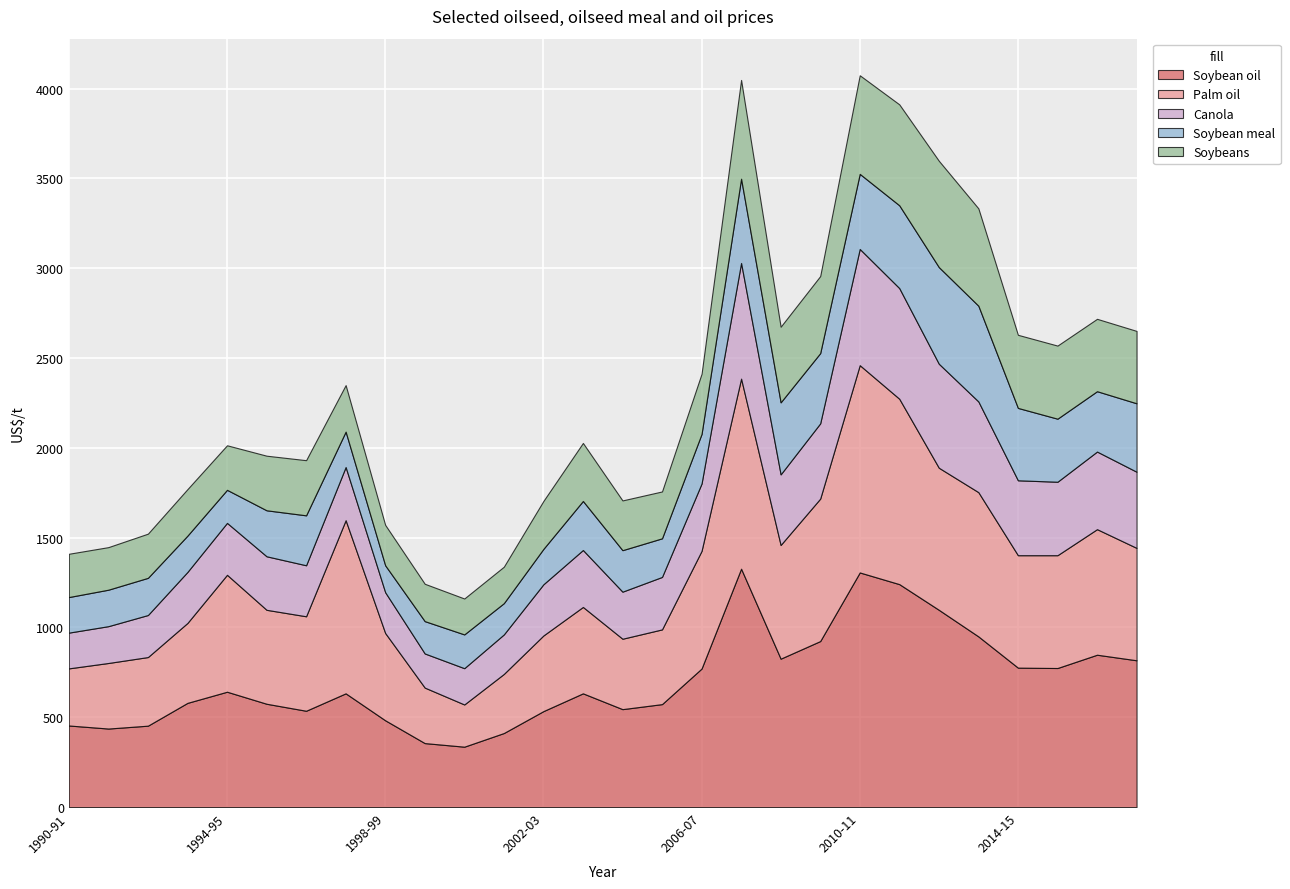

How many data points in Palm oil are less than 625?

14